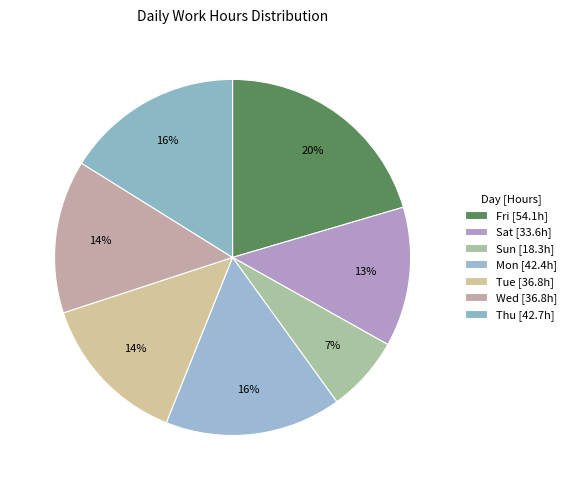

How many segments does this pie chart have?

7